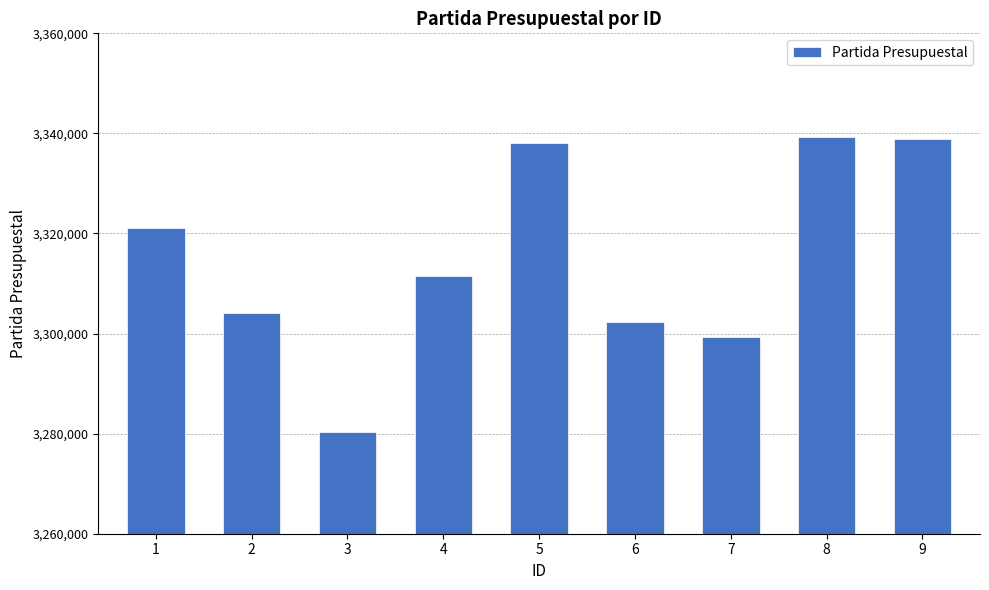

Which has a higher value, 5 or 9?

9